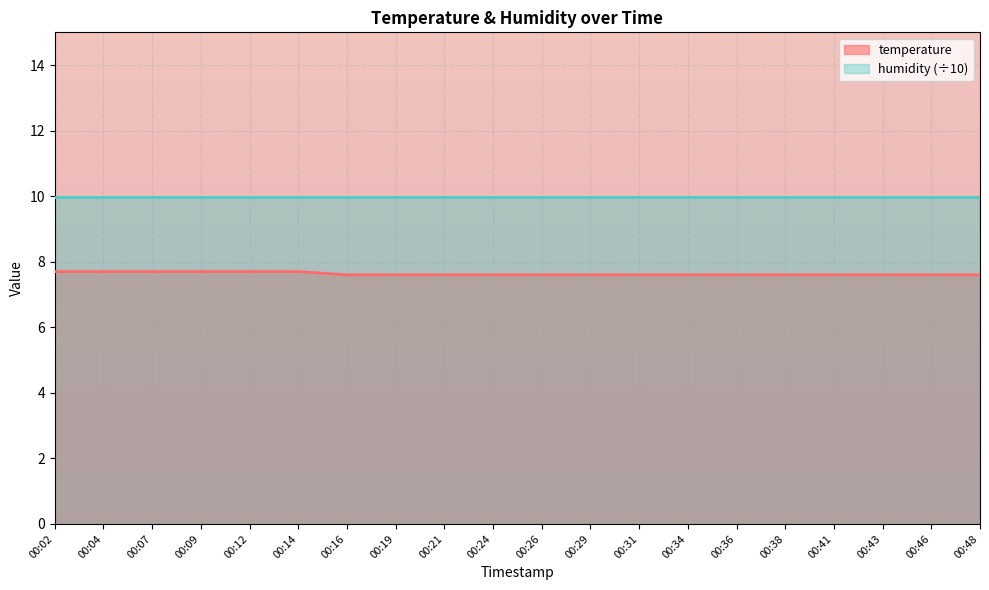

What is the maximum value shown in the chart?

10.0